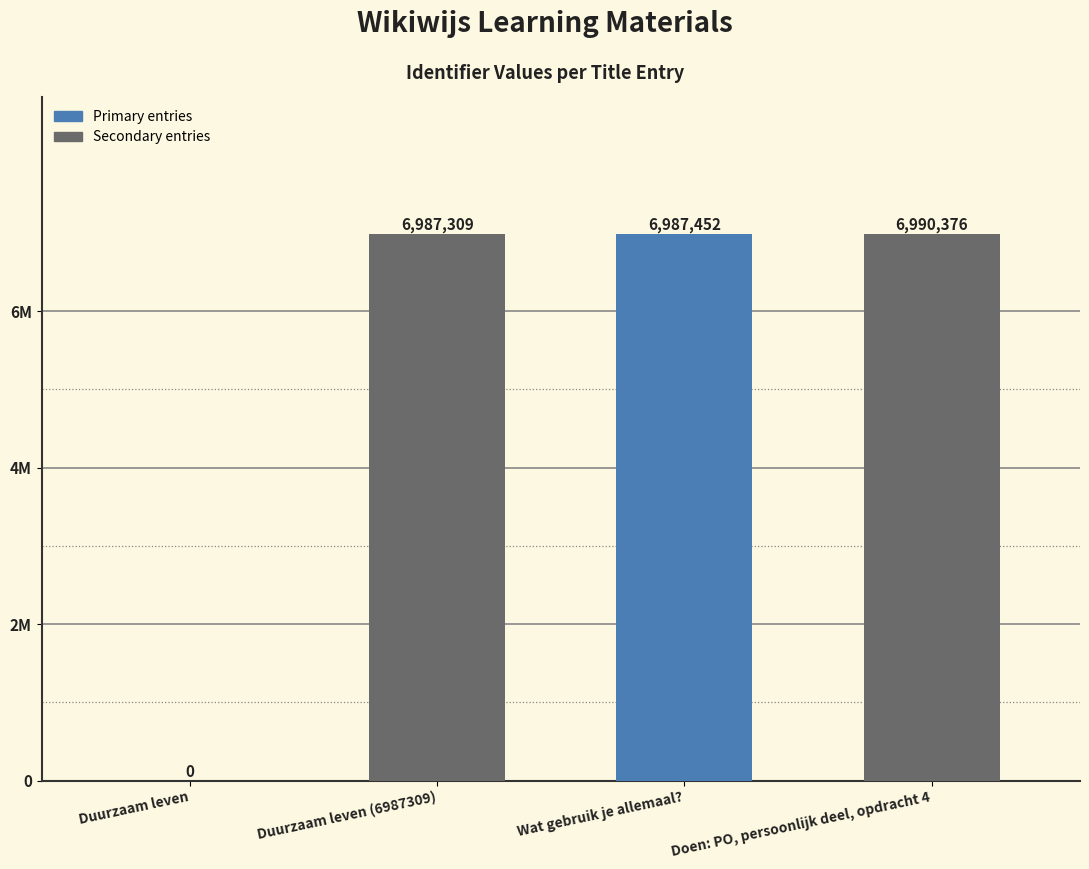

What is the ratio of the value at Doen: PO, persoonlijk deel, opdracht 4 to the value at Duurzaam leven (6987309)?

1.0